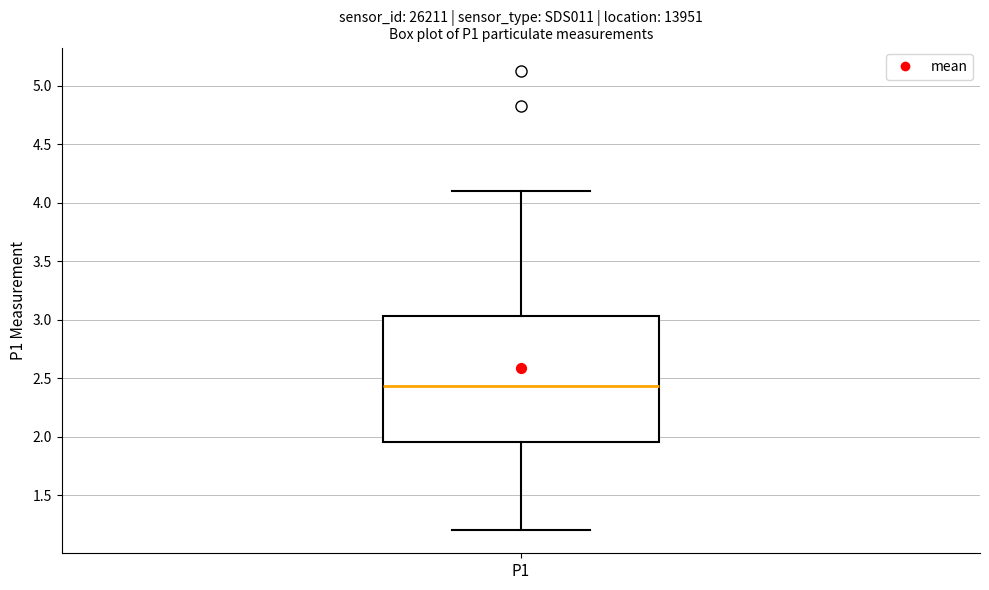

Read this box plot against the y-axis: the position of the median line, the range covered by the box, and the ends of both whiskers. The values are not printed on the chart, so give them approximately, as read against the axis.

median 2.45, box 1.95 to 3.05, whiskers 1.20 to 4.10